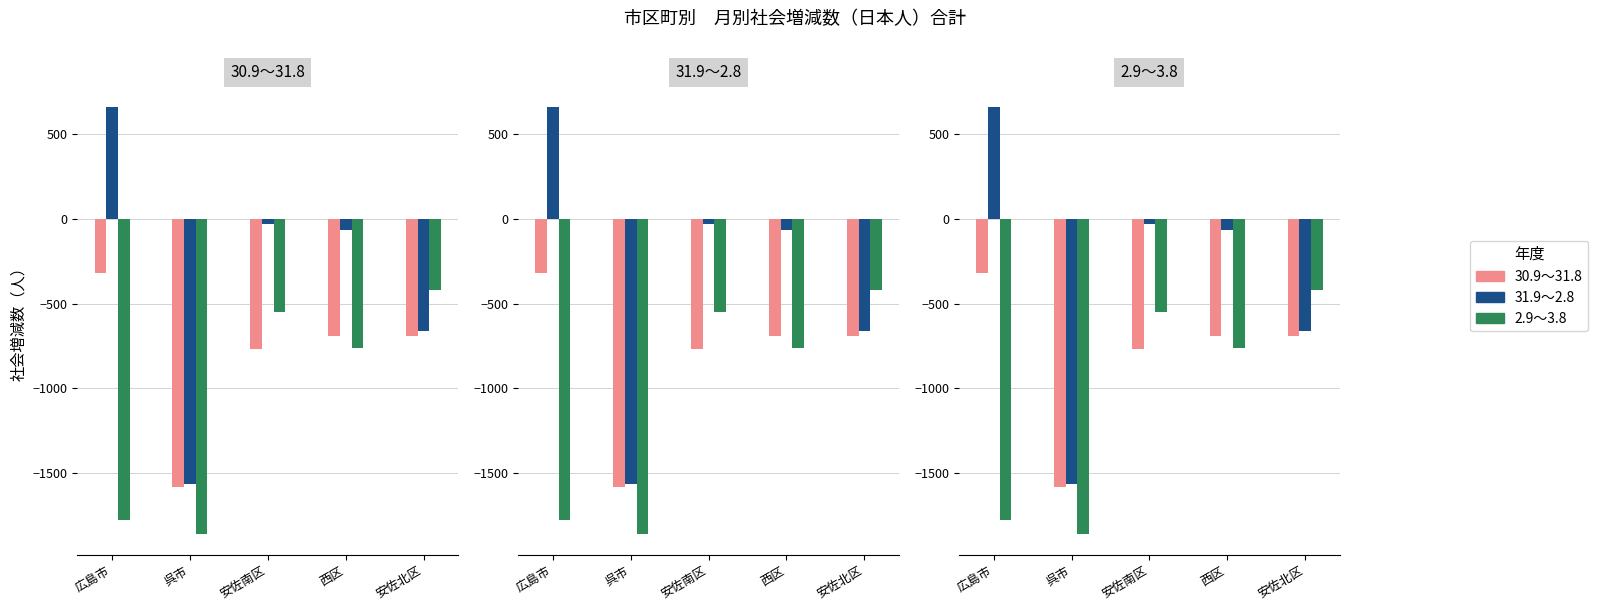

What is the label of the 1st bar from the left?

広島市